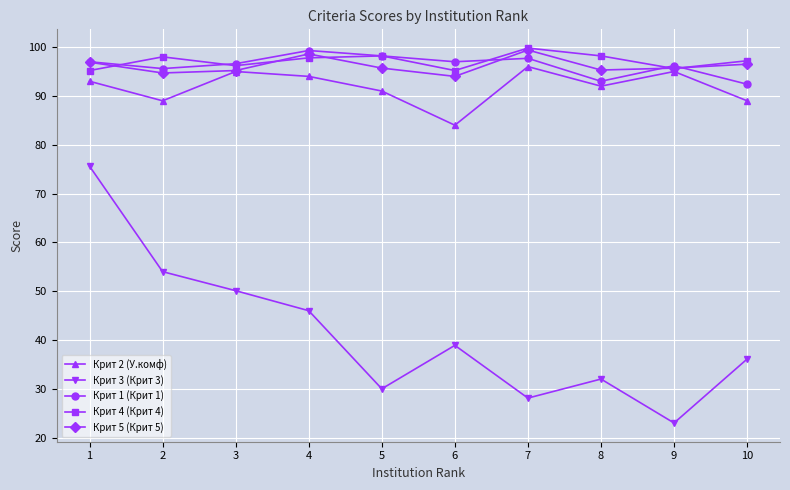

What is the value of the Крит 4 (Крит 4) point at the 8th from the left?

98.2